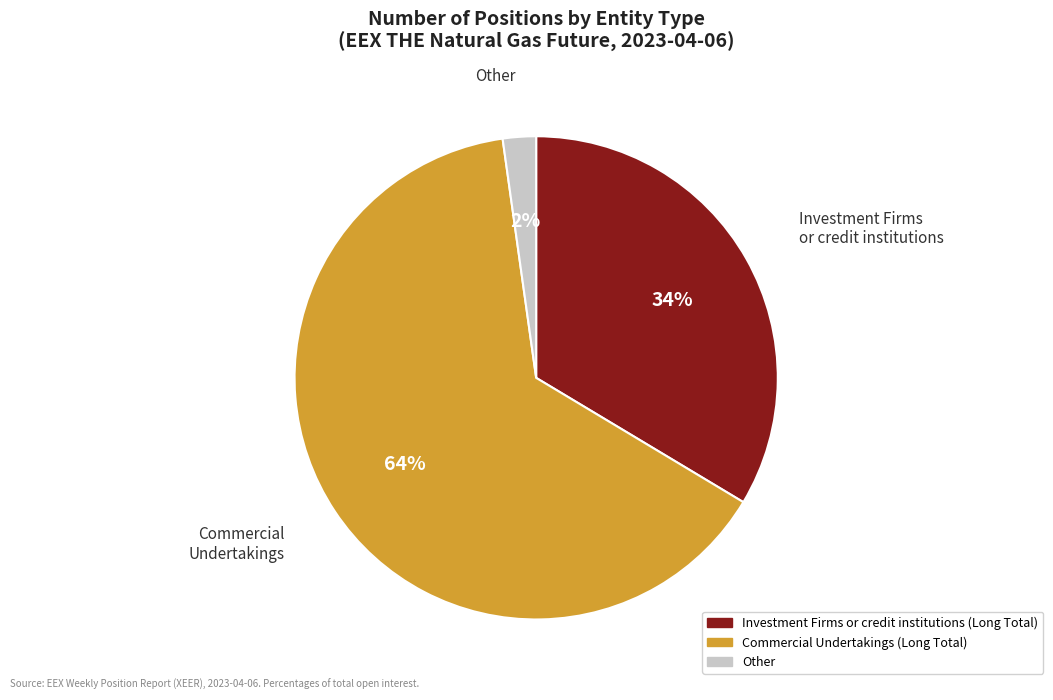

How many segments does this pie chart have?

3